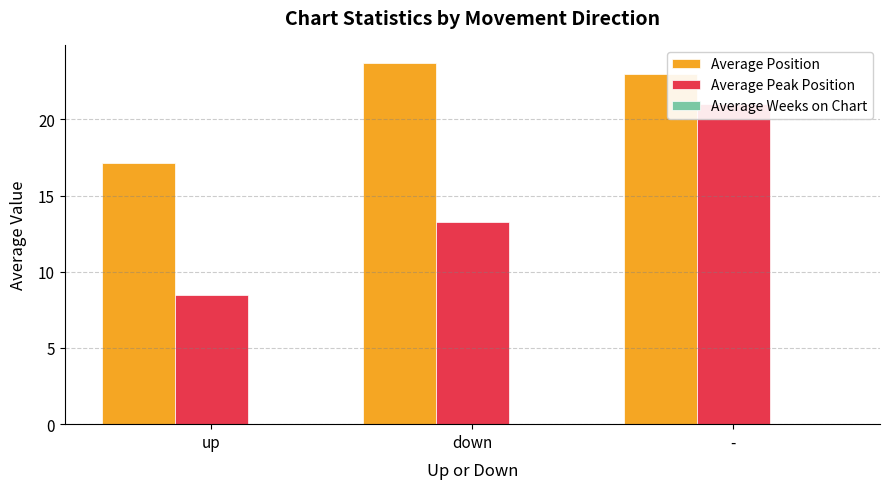

Where is Average Peak Position nearest to the value 14?

down